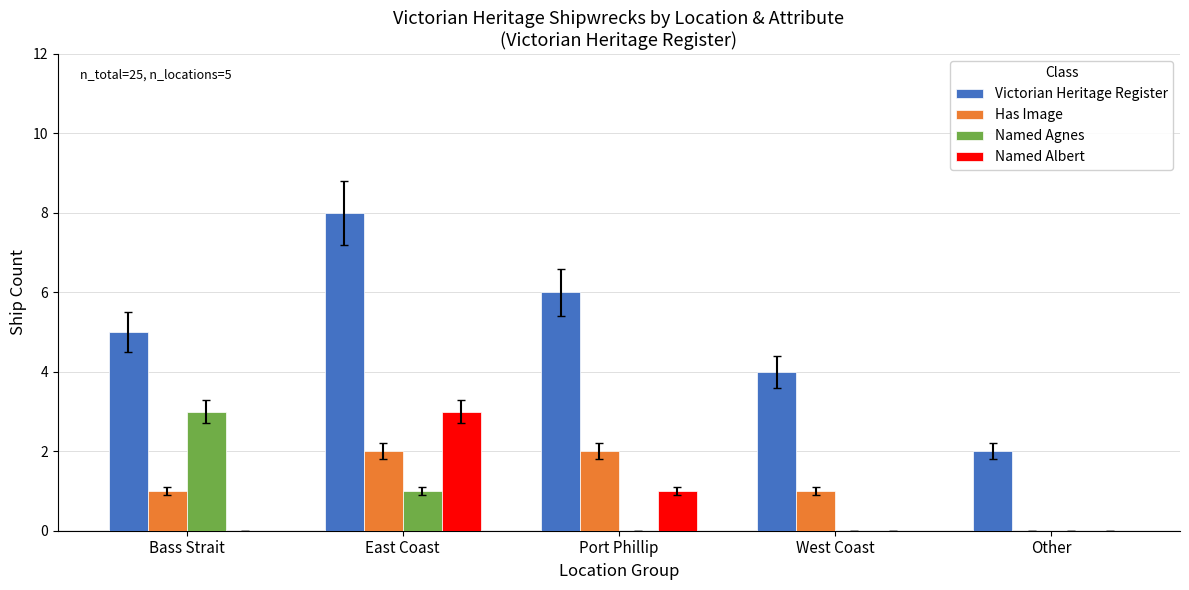

What is the sum of all Victorian Heritage Register values?

25